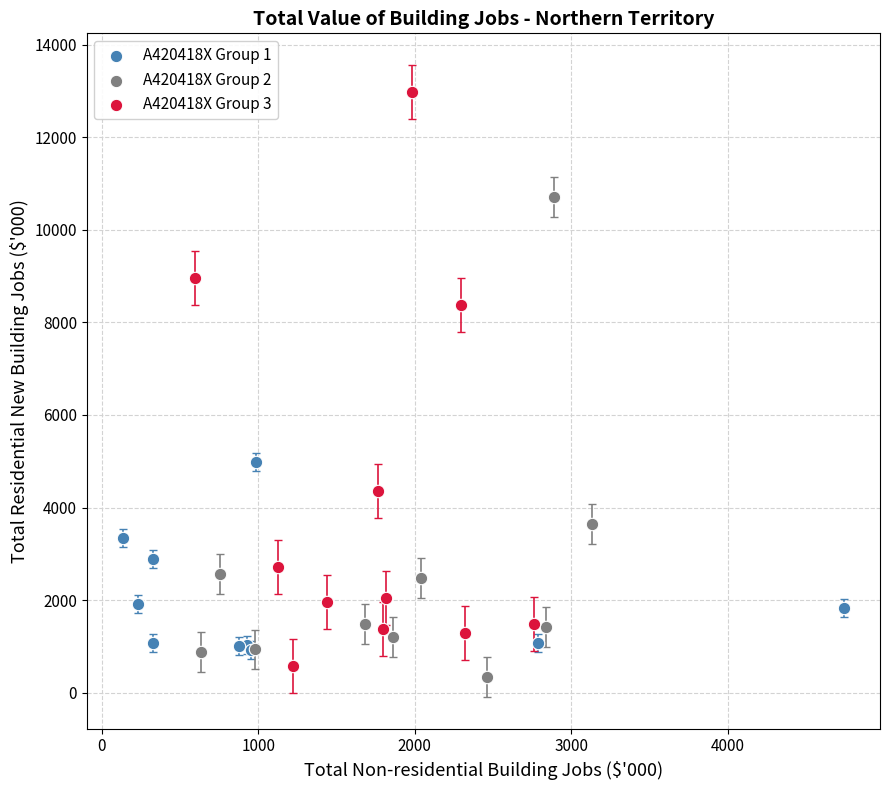

Which series has the largest Y range (max minus min)?

A420418X Group 3